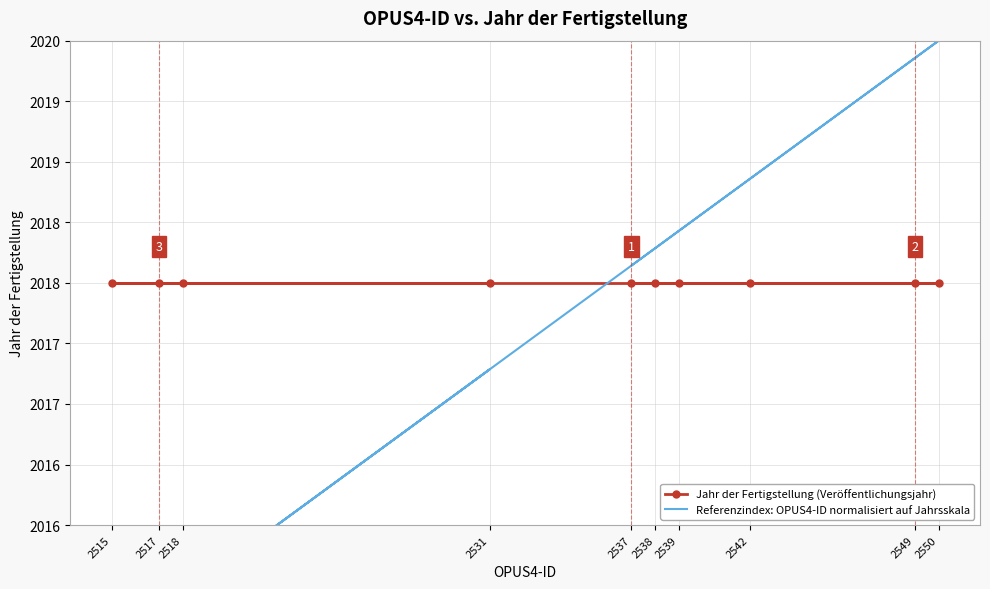

Between 2531 and 2550, which is larger?

2531